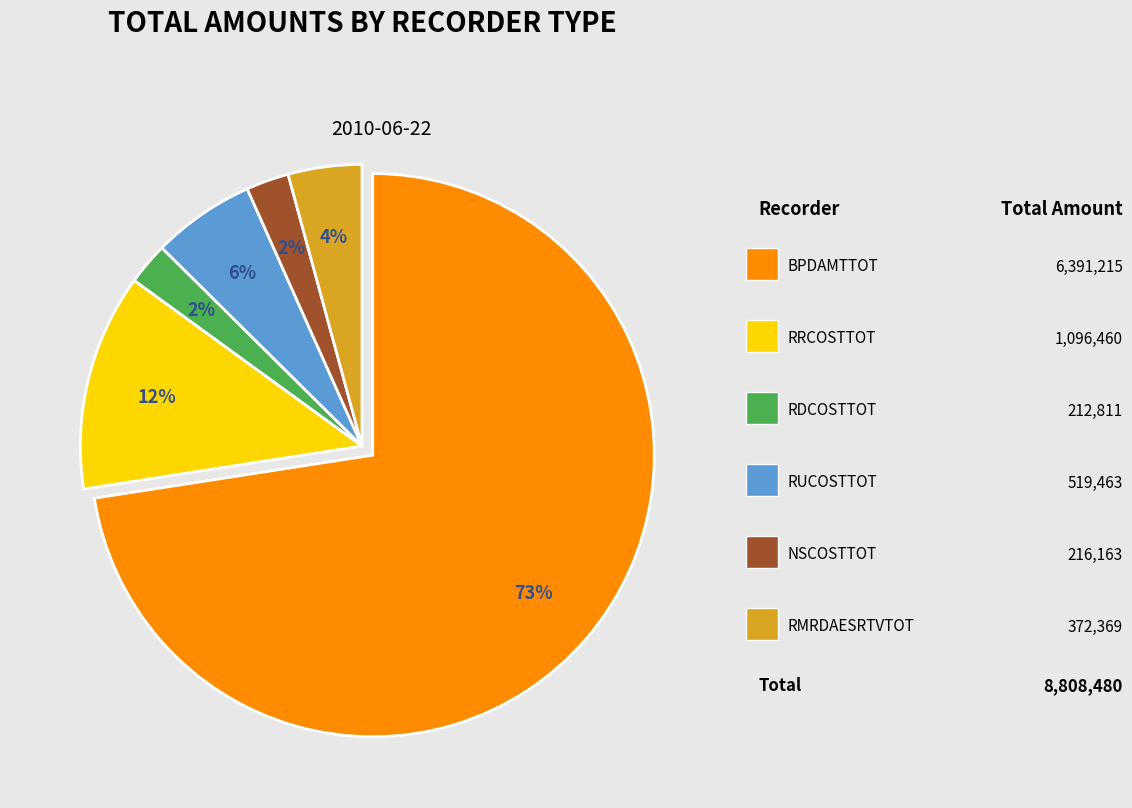

To the nearest percent, what is the average slice percentage?

17%